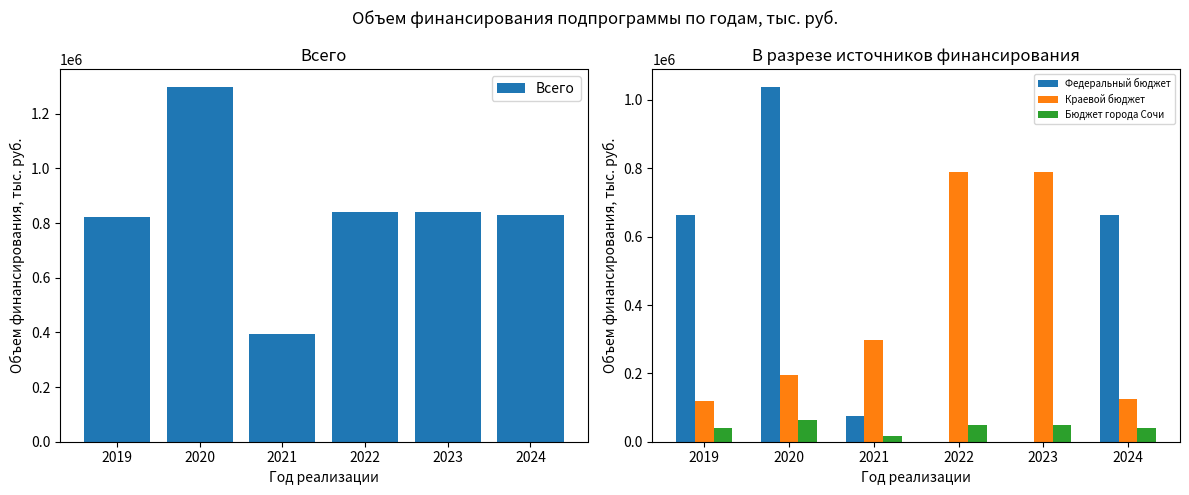

At how many categories does at least one series exceed 1221961?

1